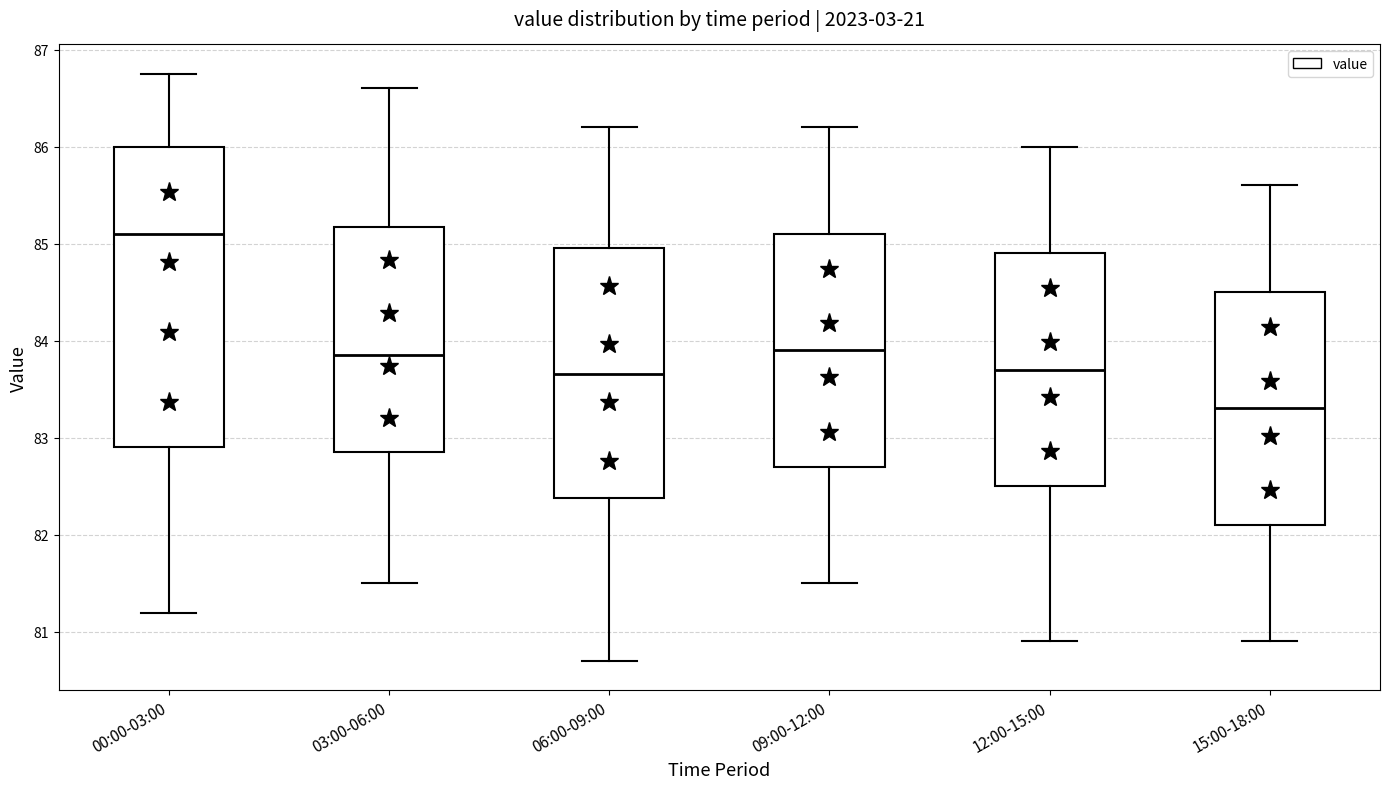

Reading left to right, transcribe this box plot: for each box, give where its median line is, the range the box spans, and where its two whiskers end, as read against the y-axis. The values are not printed on the chart, so give them approximately, as read against the axis.

00:00-03:00: median 85.1, box 82.9 to 86.0, whiskers 81.2 to 86.8
03:00-06:00: median 83.9, box 82.9 to 85.2, whiskers 81.5 to 86.6
06:00-09:00: median 83.7, box 82.4 to 85.0, whiskers 80.7 to 86.2
09:00-12:00: median 83.9, box 82.7 to 85.1, whiskers 81.5 to 86.2
12:00-15:00: median 83.7, box 82.5 to 84.9, whiskers 80.9 to 86.0
15:00-18:00: median 83.3, box 82.1 to 84.5, whiskers 80.9 to 85.6